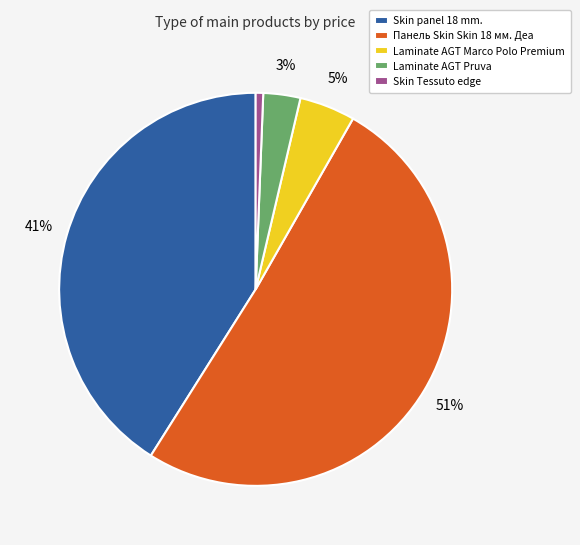

What percentage is the Skin Tessuto edge slice, to the nearest percent?

1%